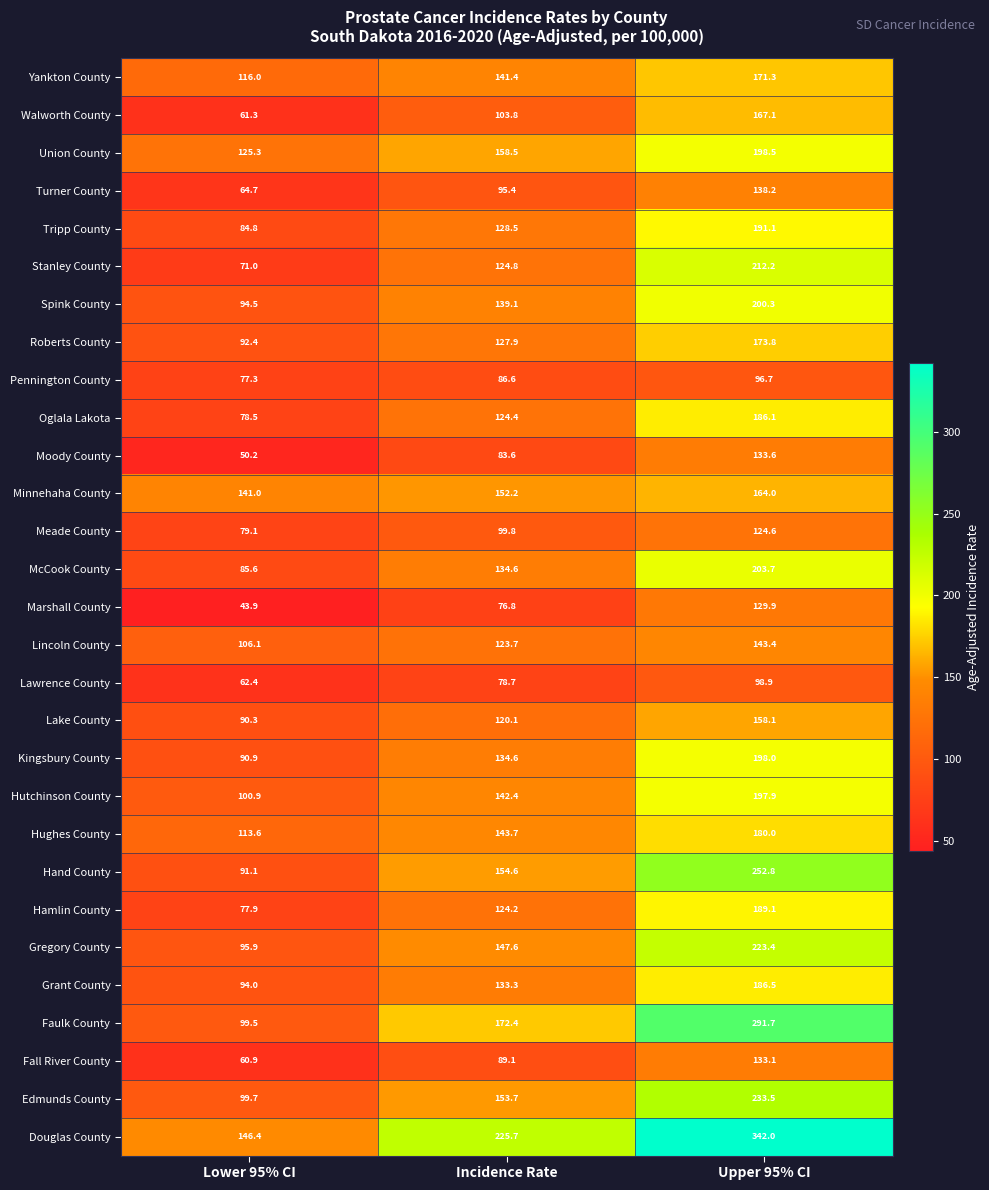

Which label corresponds to the largest value in the chart?

Upper 95% CI